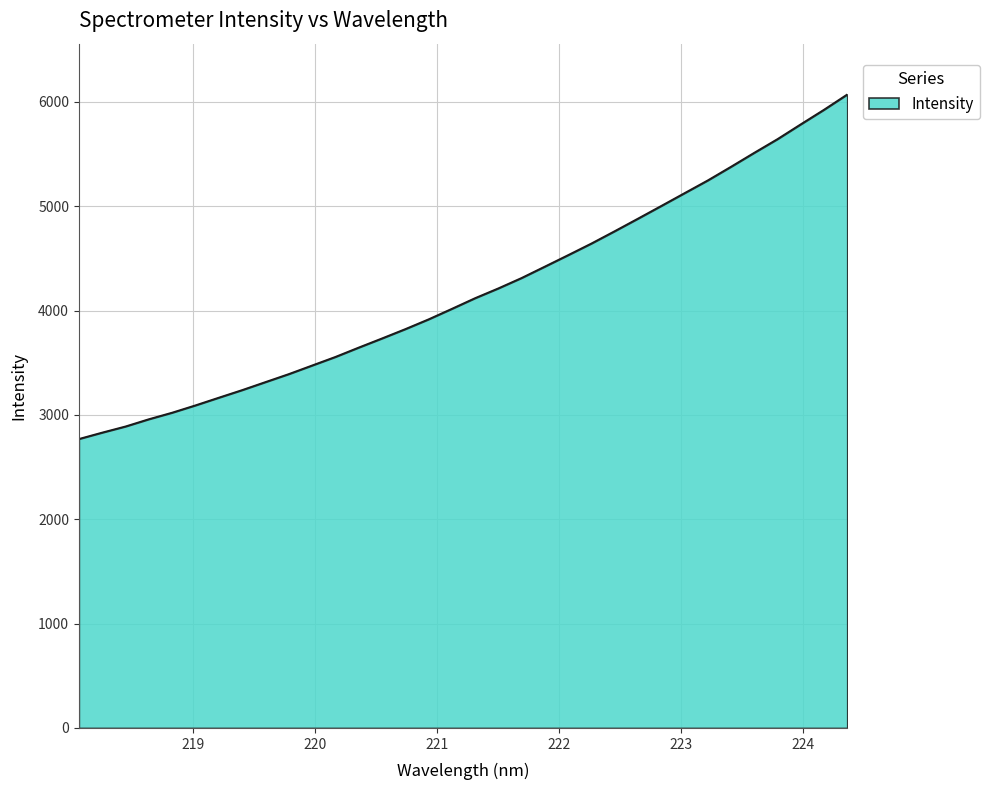

What is the greatest value displayed?

6072.3